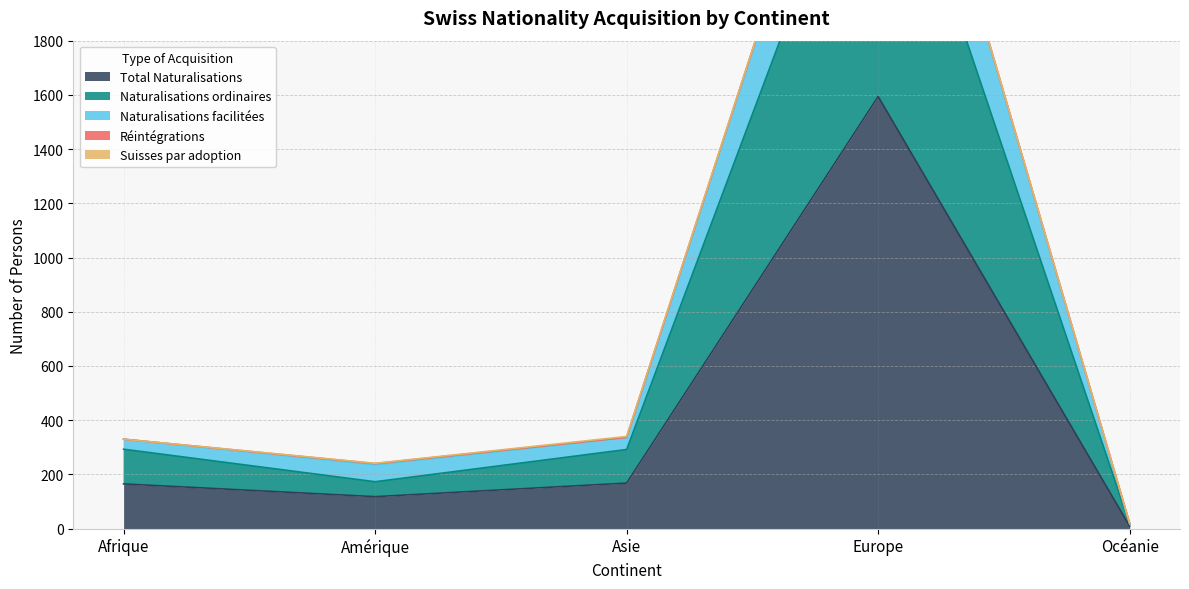

At which label is Total Naturalisations closest to 801?

Asie